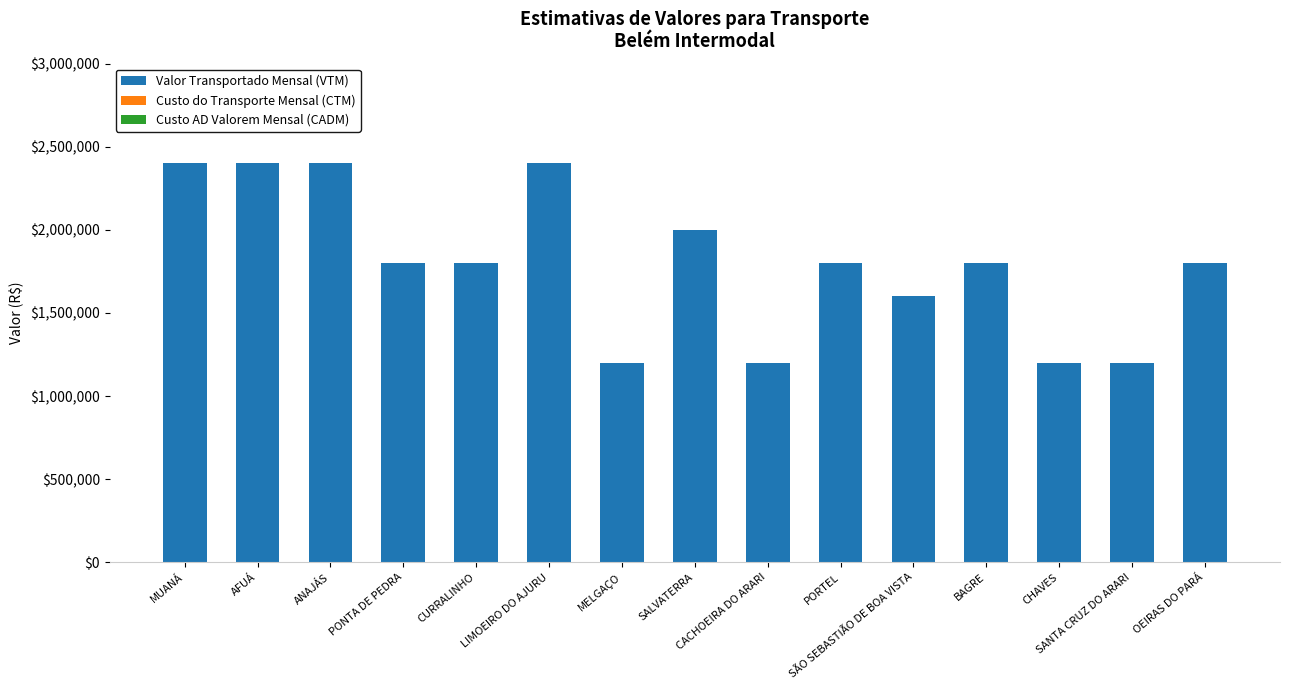

Which has a higher value, SÃO SEBASTIÃO DE BOA VISTA or SALVATERRA?

SALVATERRA